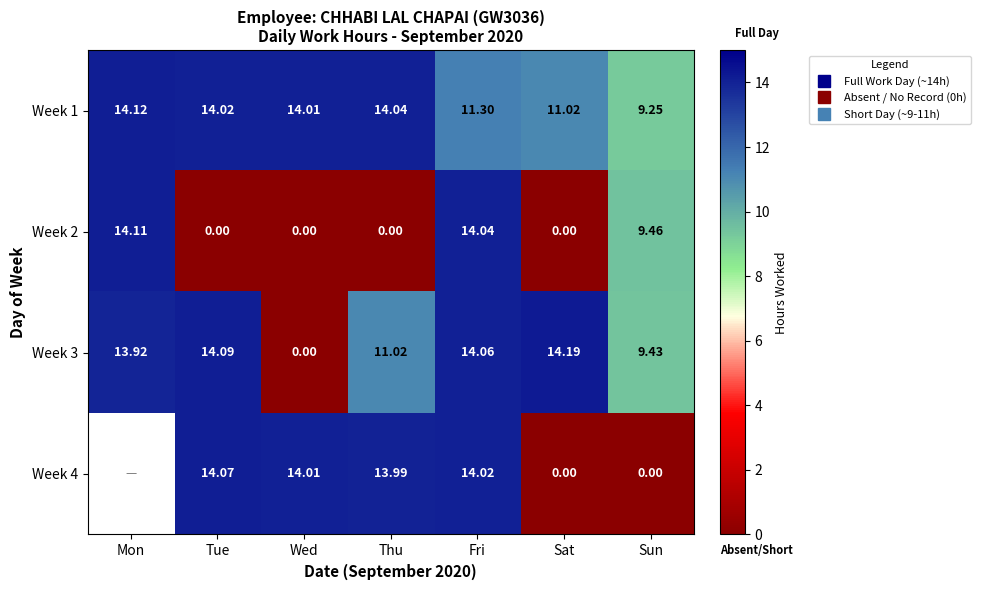

What is the total value across all series at Sun?

28.1